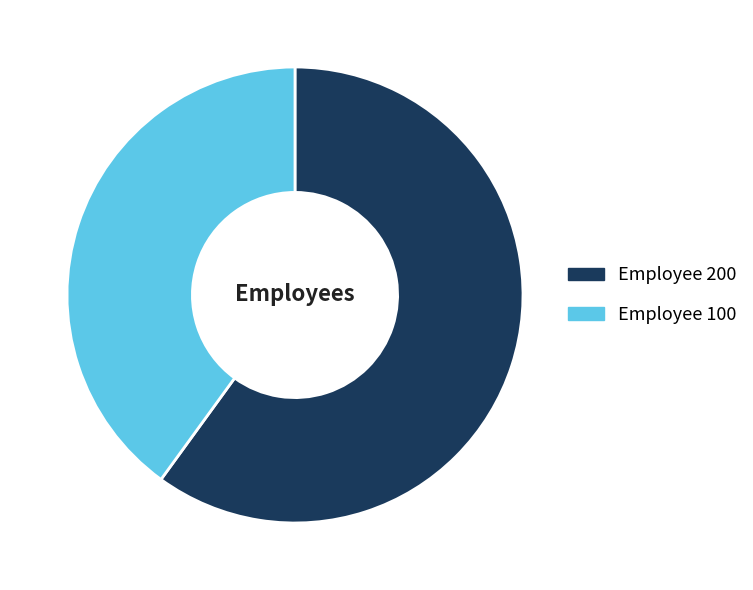

Does any single category account for the majority?

Yes